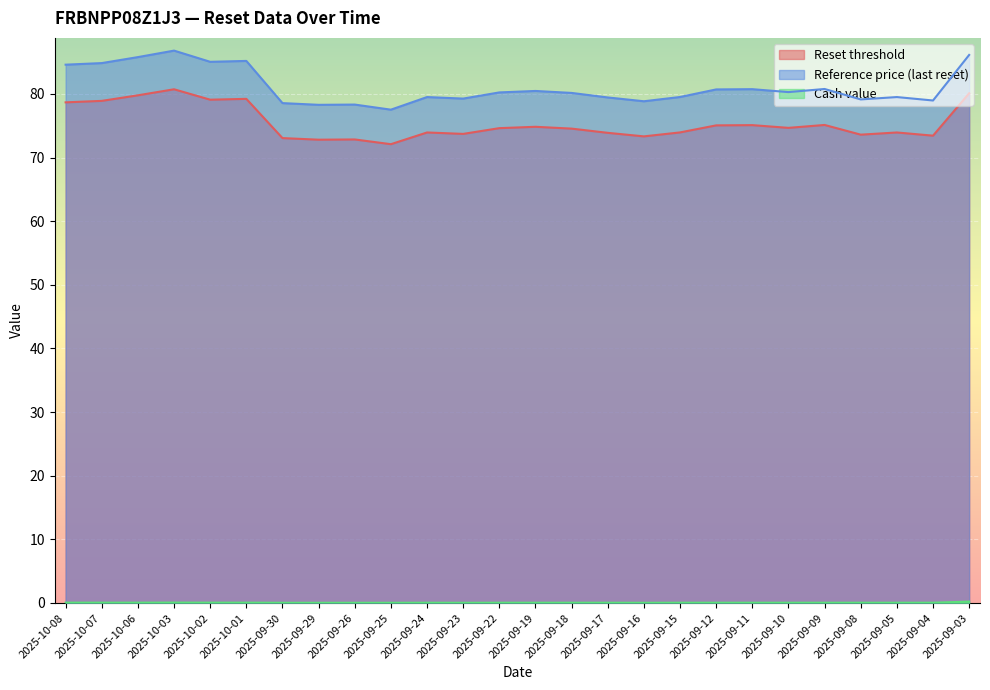

Which series has the widest spread of values?

Reference price (last reset)